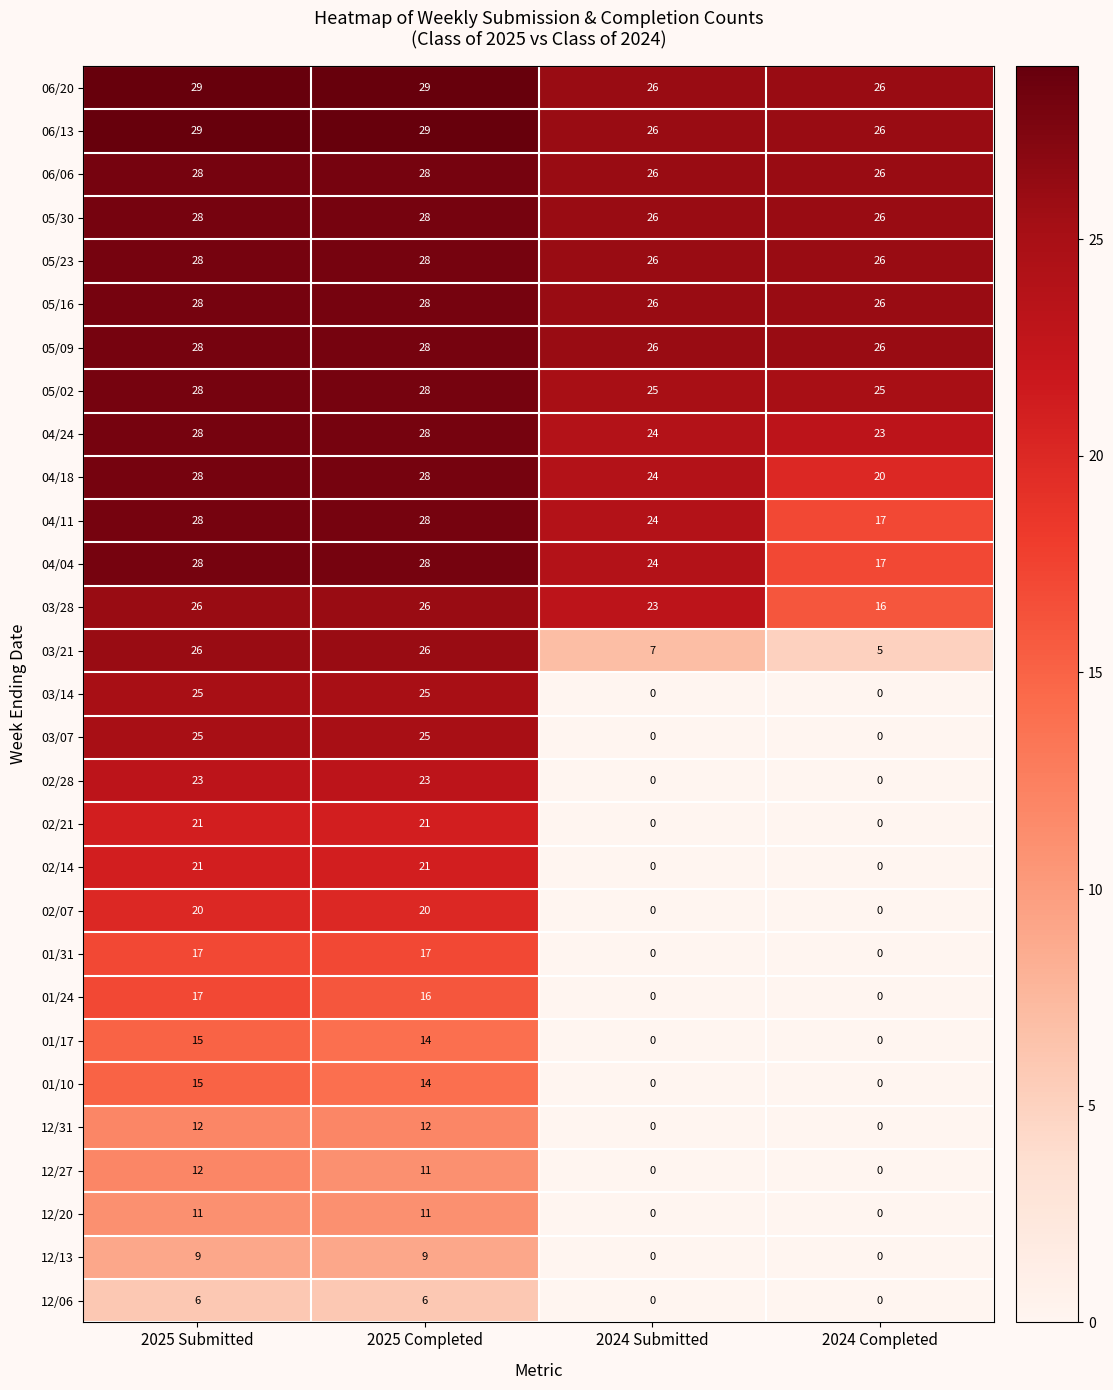

What is the sum of all 12/13 values?

18